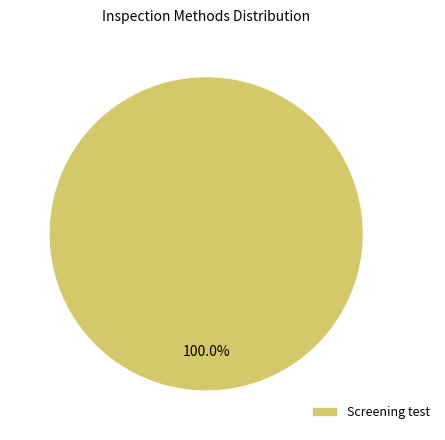

How many slices are in this pie chart?

1